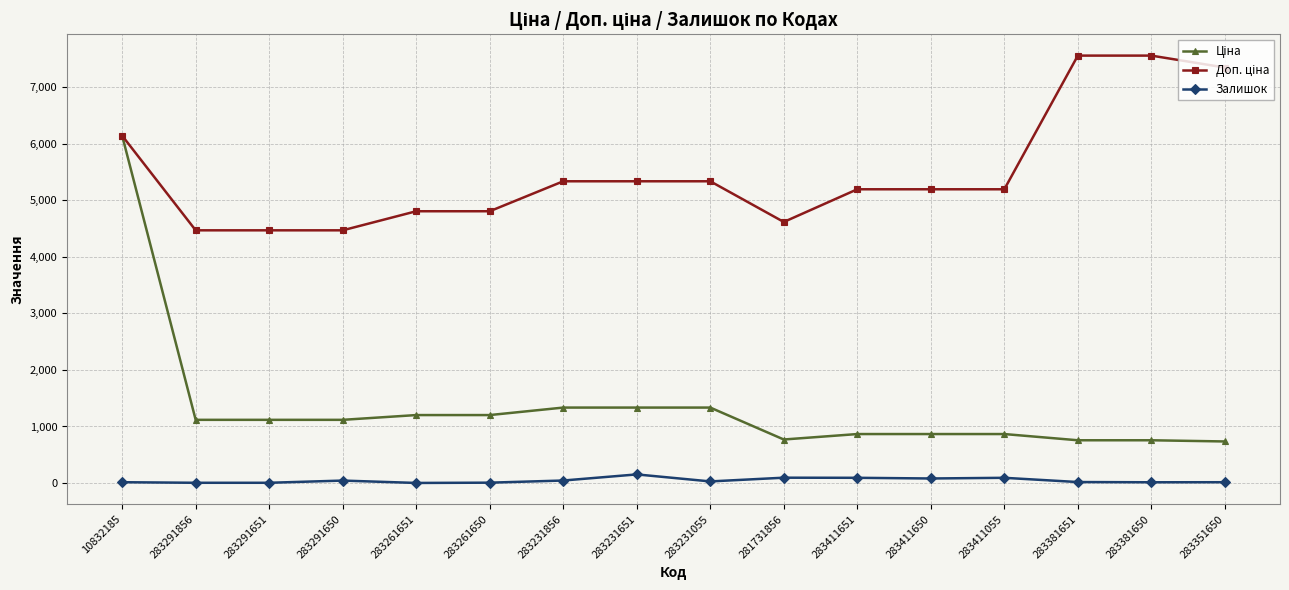

True or false: Залишок has more than 1 interior local peaks.

True